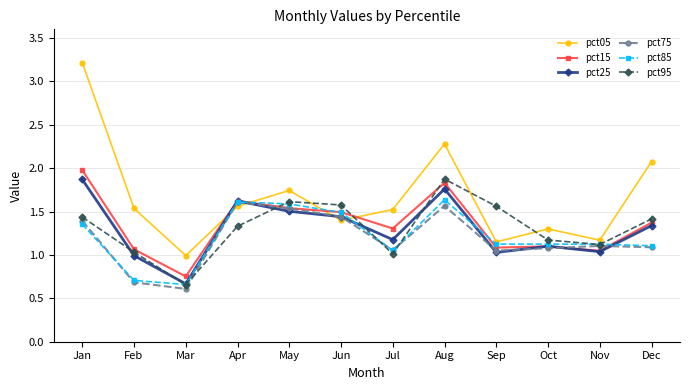

How many series are shown in this chart?

6